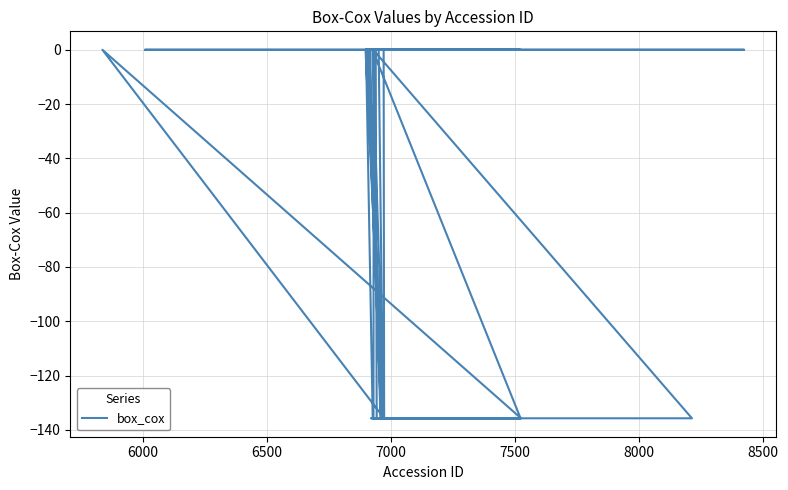

Is it true that the value at 8000 is 0.0?

True